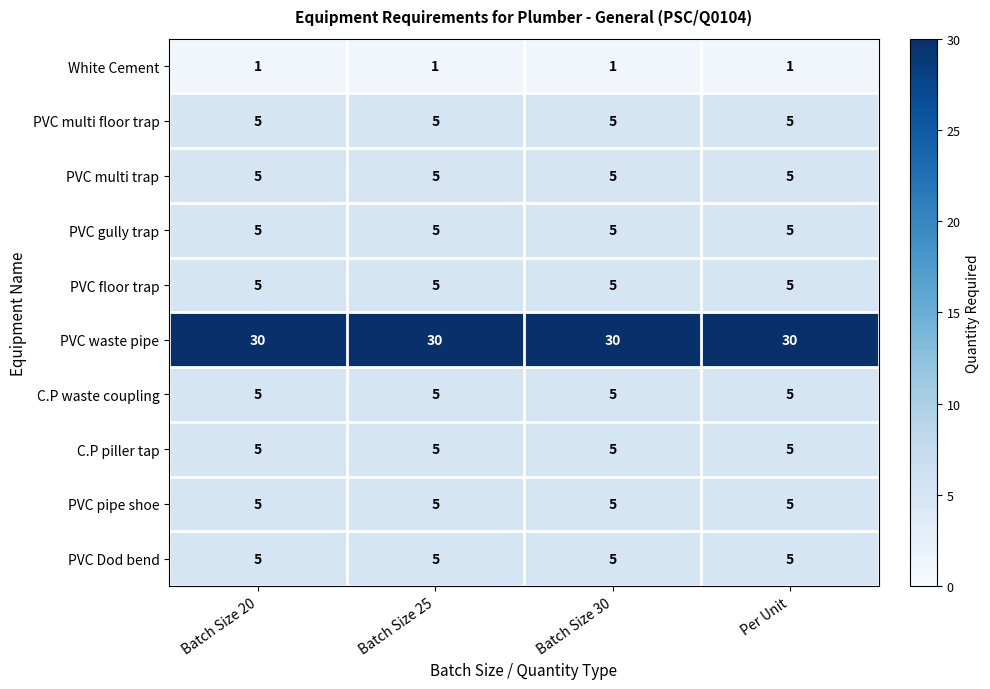

What is the total value across all series at Batch Size 30?

71